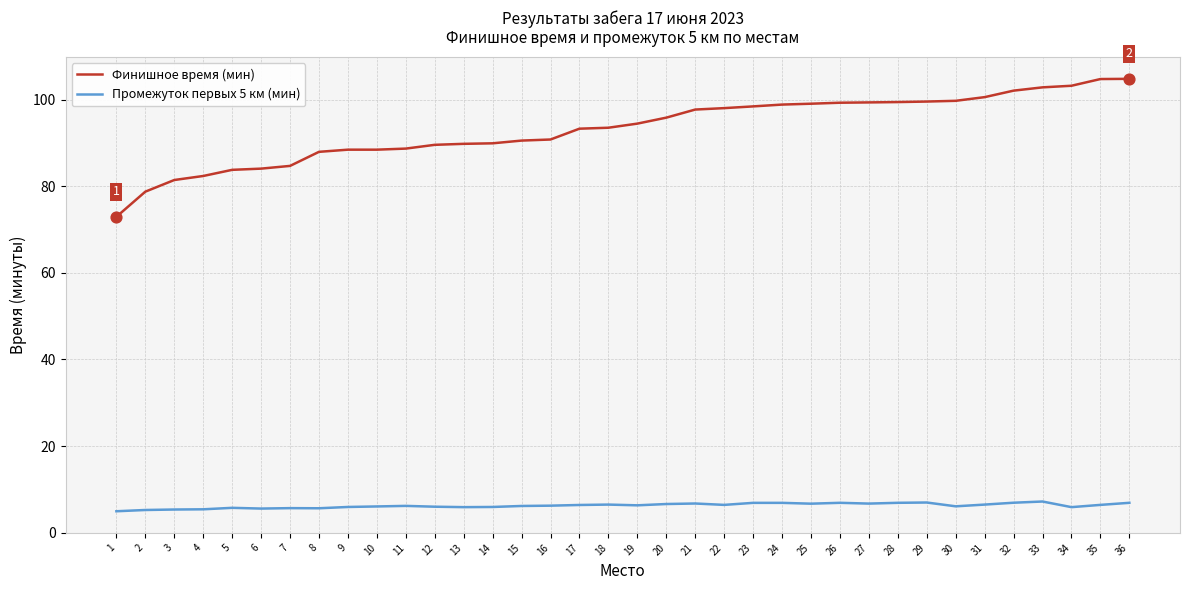

What is the total value across all series at 9?

94.4